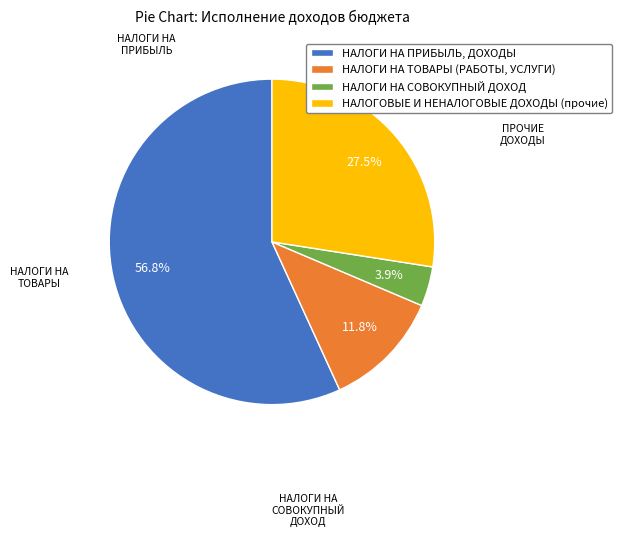

Is there a majority slice in this chart?

Yes